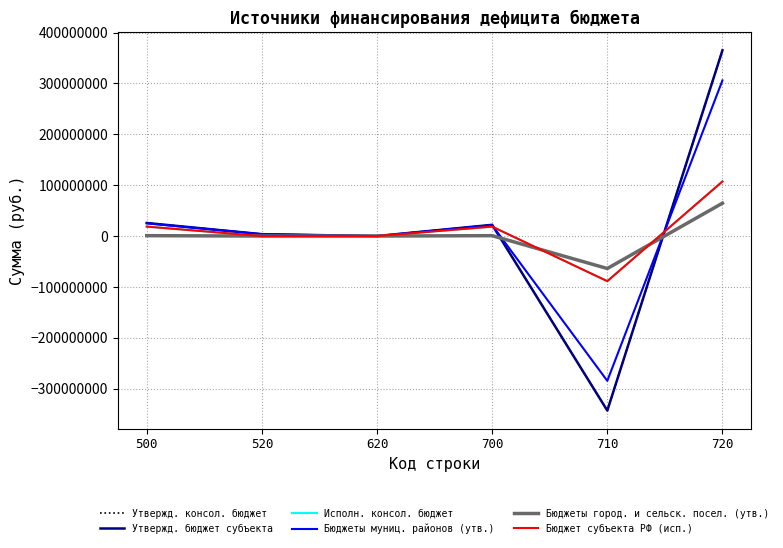

Does the chart display data point markers on the line(s)?

No